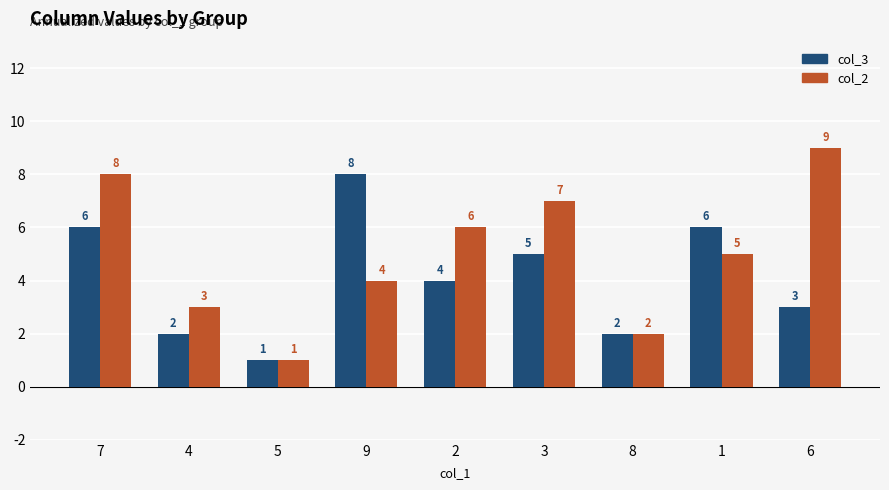

Does the chart contain any negative values?

No